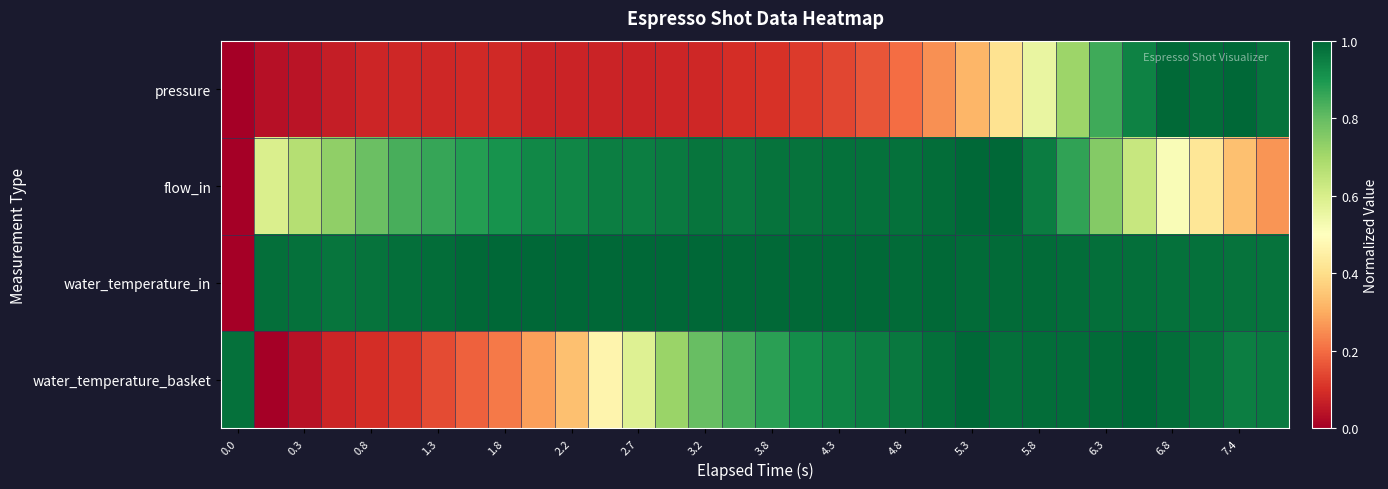

Reading left to right, list all the values displayed in this chart.

pressure: 0.0	0.0	0.0	0.1	0.1	0.1	0.1	0.1	0.1	0.1	0.1	0.1	0.1	0.1	0.1	0.1	0.1	0.1	0.1	0.2	0.2	0.3	0.3	0.4	0.6	0.7	0.9	0.9	1.0	1.0	1.0	1.0
flow_in: 0.0	0.6	0.7	0.7	0.8	0.8	0.9	0.9	0.9	0.9	0.9	1.0	1.0	1.0	1.0	1.0	1.0	1.0	1.0	1.0	1.0	1.0	1.0	1.0	1.0	0.9	0.8	0.6	0.5	0.4	0.3	0.3
water_temperature_in: 0.0	1.0	1.0	1.0	1.0	1.0	1.0	1.0	1.0	1.0	1.0	1.0	1.0	1.0	1.0	1.0	1.0	1.0	1.0	1.0	1.0	1.0	1.0	1.0	1.0	1.0	1.0	1.0	1.0	1.0	1.0	1.0
water_temperature_basket: 1.0	0.0	0.0	0.1	0.1	0.1	0.1	0.2	0.2	0.3	0.3	0.5	0.6	0.7	0.8	0.8	0.9	0.9	0.9	0.9	1.0	1.0	1.0	1.0	1.0	1.0	1.0	1.0	1.0	1.0	1.0	1.0